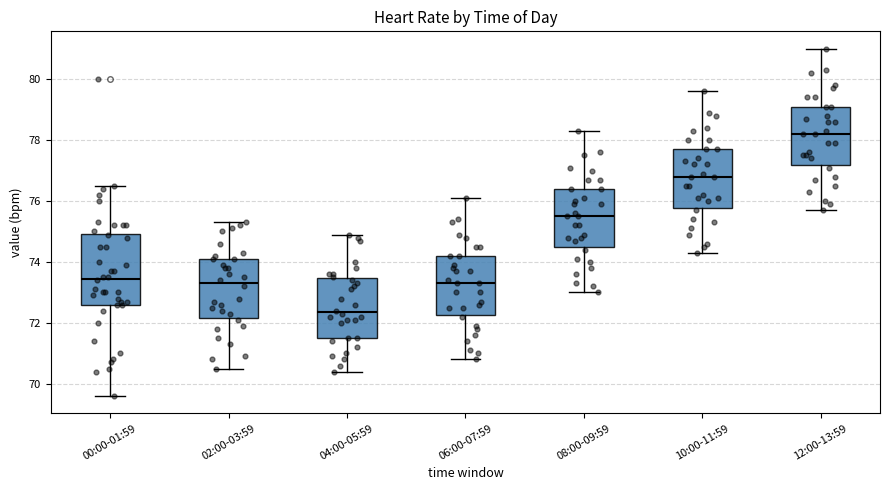

Where does the upper whisker of the box for 00:00-01:59 end on the y-axis? The values are not printed on the chart, so give them approximately, as read against the axis.

76.6